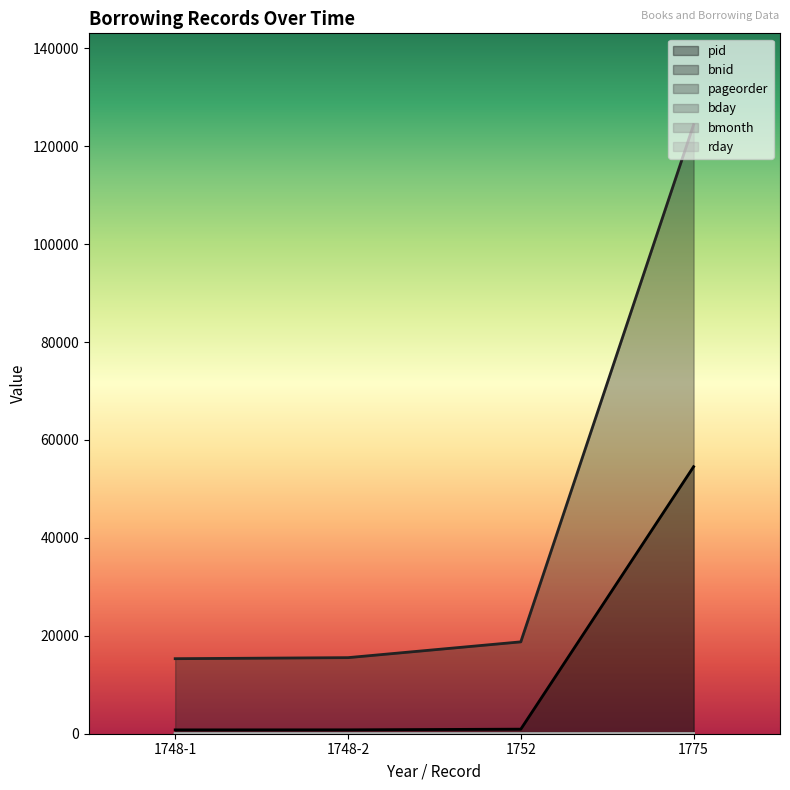

What are all the series names shown in the legend?

pid, bnid, pageorder, bday, bmonth, rday